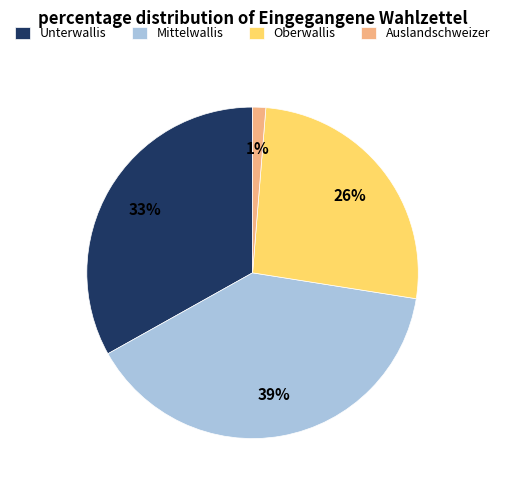

To the nearest percent, what is the difference between the largest and smallest slice percentages?

38%